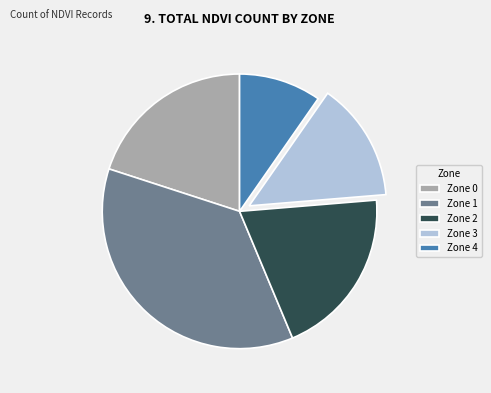

What is the largest slice in the pie chart?

Zone 1